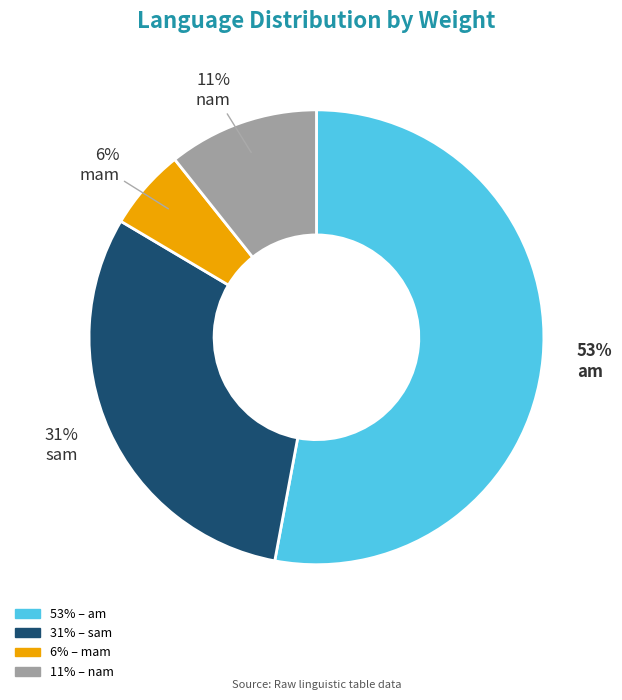

Is there a majority slice in this chart?

Yes